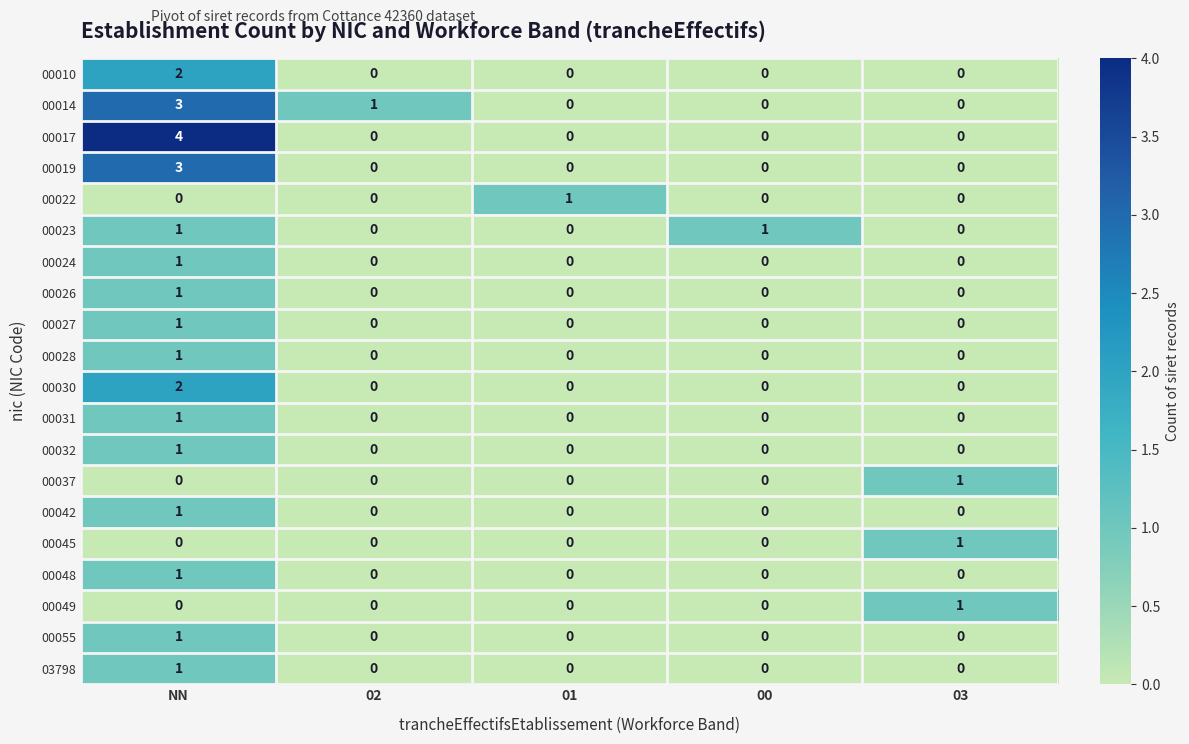

True or false: 00019 has a value of -2 at 00.

False